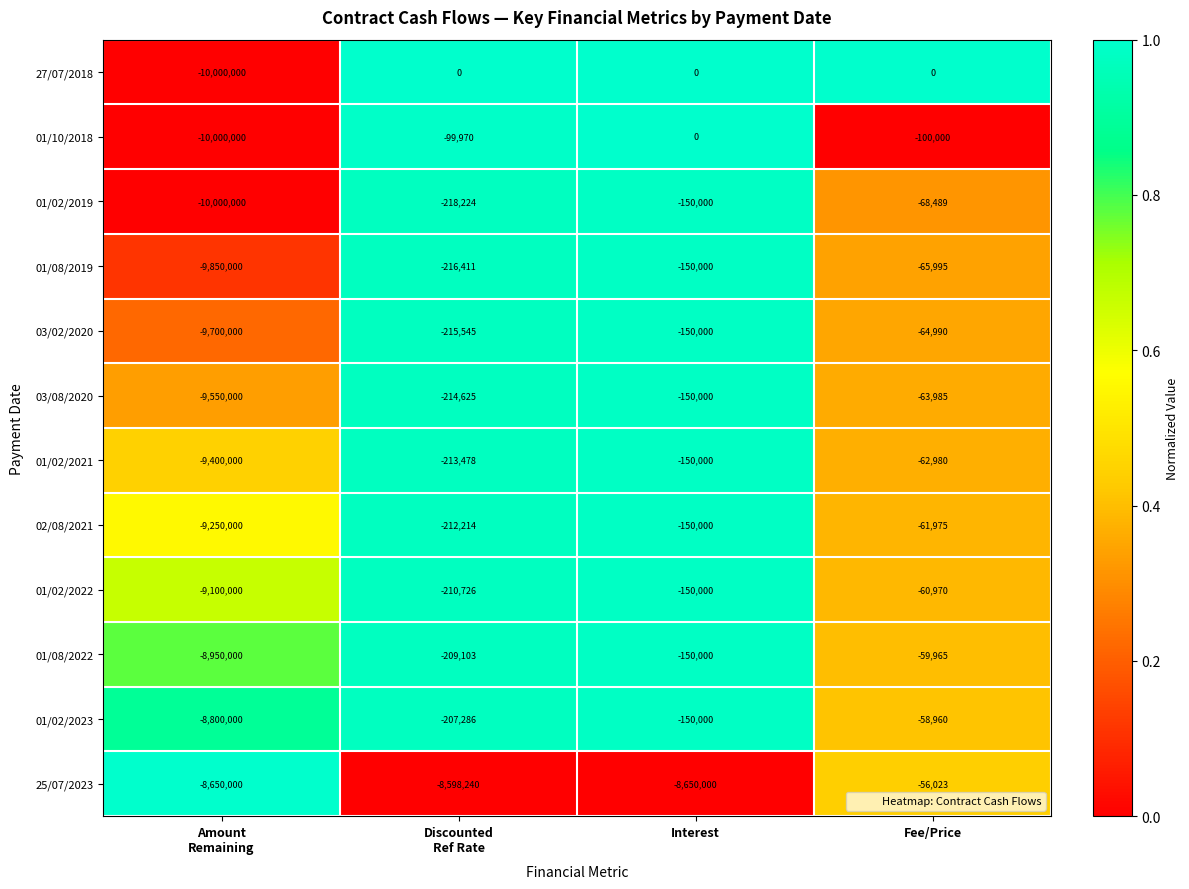

At which category does the chart reach its minimum across all series?

Amount
Remaining